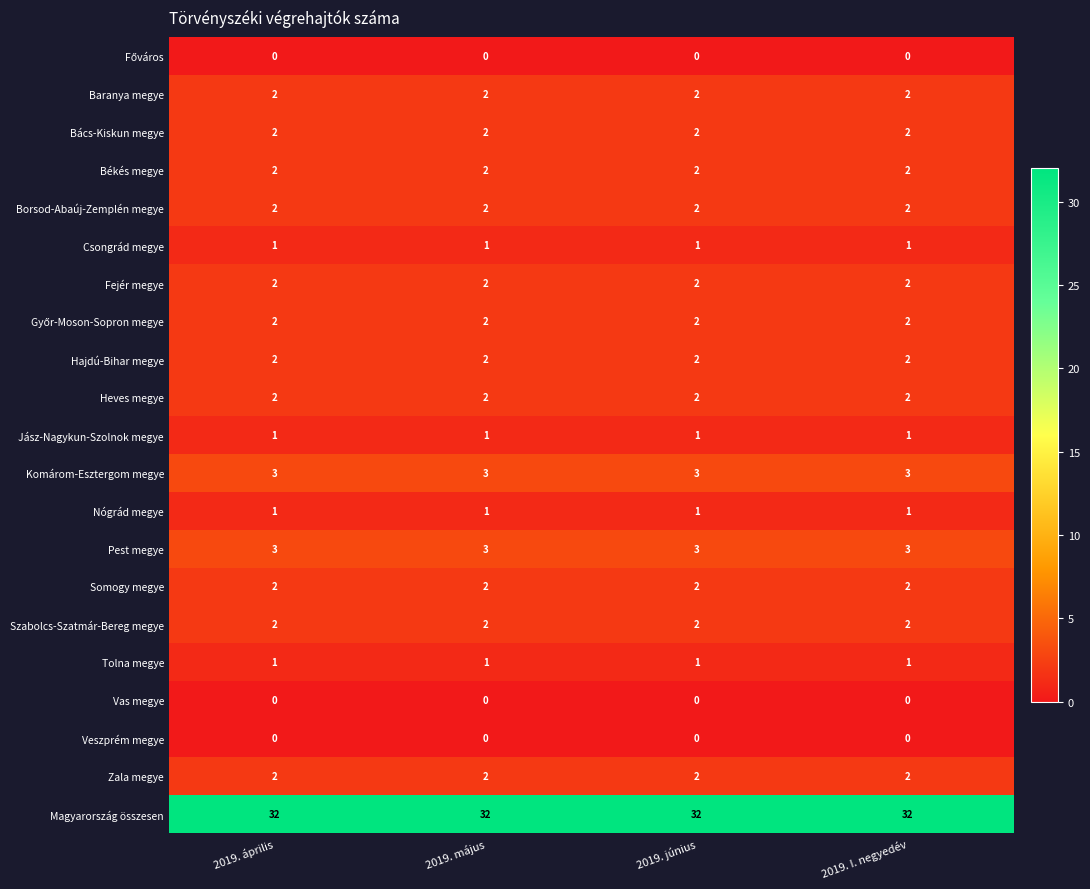

What is the total value across all series at 2019. április?

64